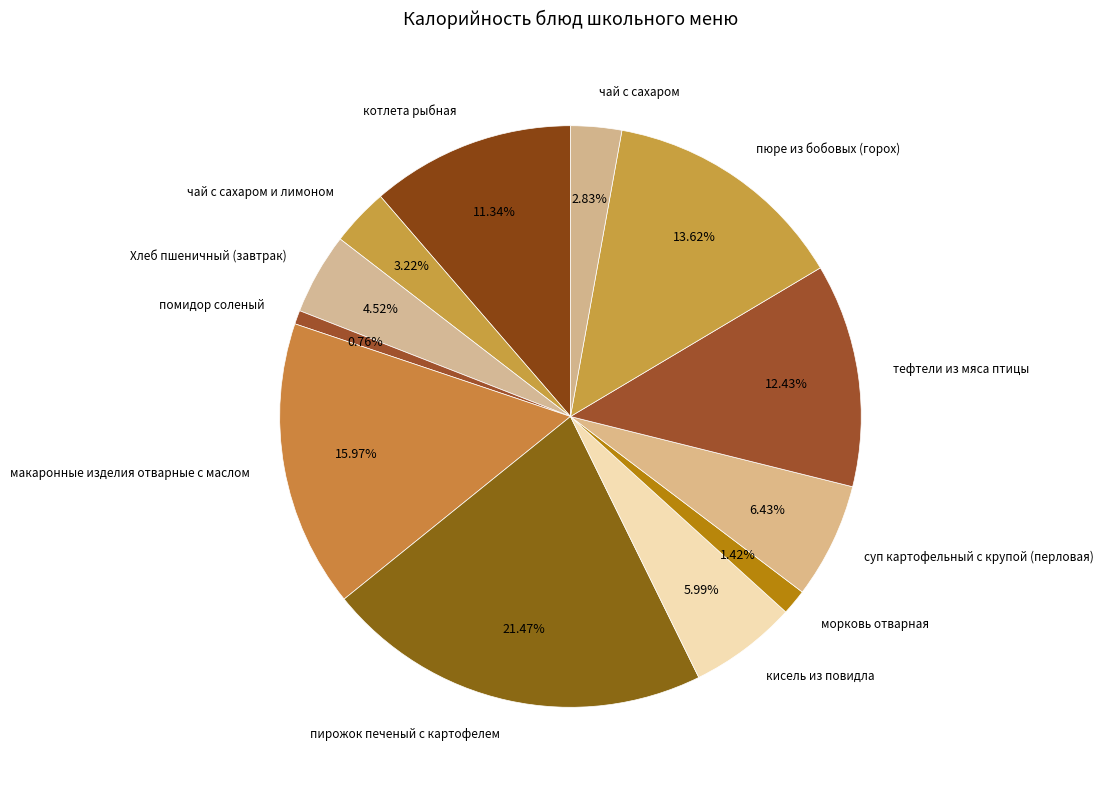

What is the largest slice in the pie chart?

пирожок печеный с картофелем